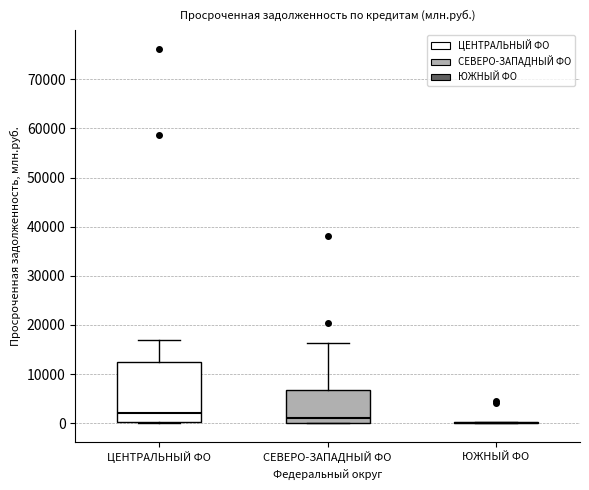

Reading left to right, read every box against the y-axis: the position of its median line, the range the box covers, and the ends of its whiskers. The values are not printed on the chart, so give them approximately, as read against the axis.

ЦЕНТРАЛЬНЫЙ ФО: median 2000, box 0 to 13000, whiskers 0 to 17000
СЕВЕРО-ЗАПАДНЫЙ ФО: median 1000, box 0 to 7000, whiskers 0 to 16000
ЮЖНЫЙ ФО: box collapsed to a line at 0, whiskers 0 to 0